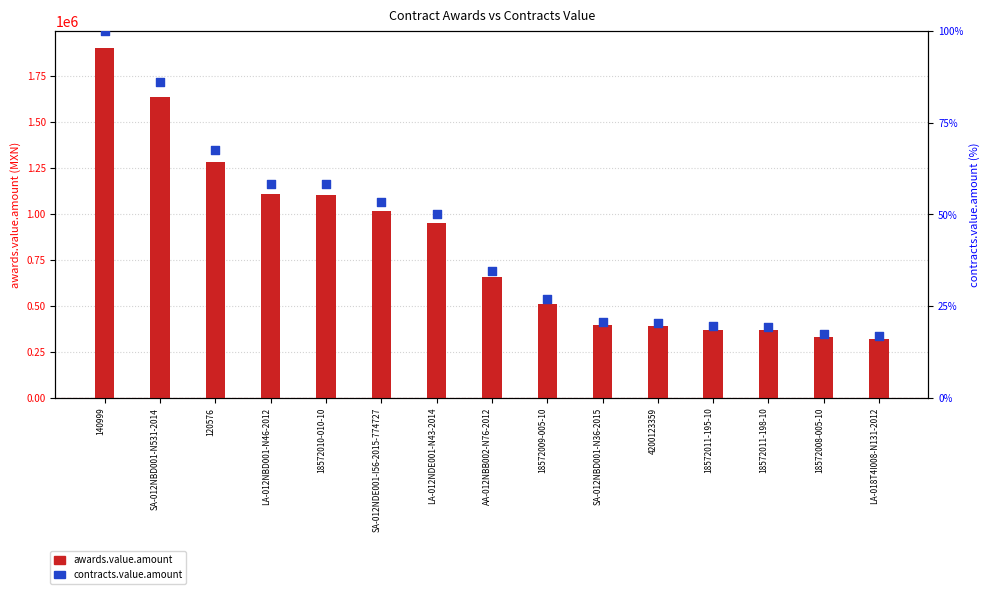

At which category is the sum across all series the highest?

140999